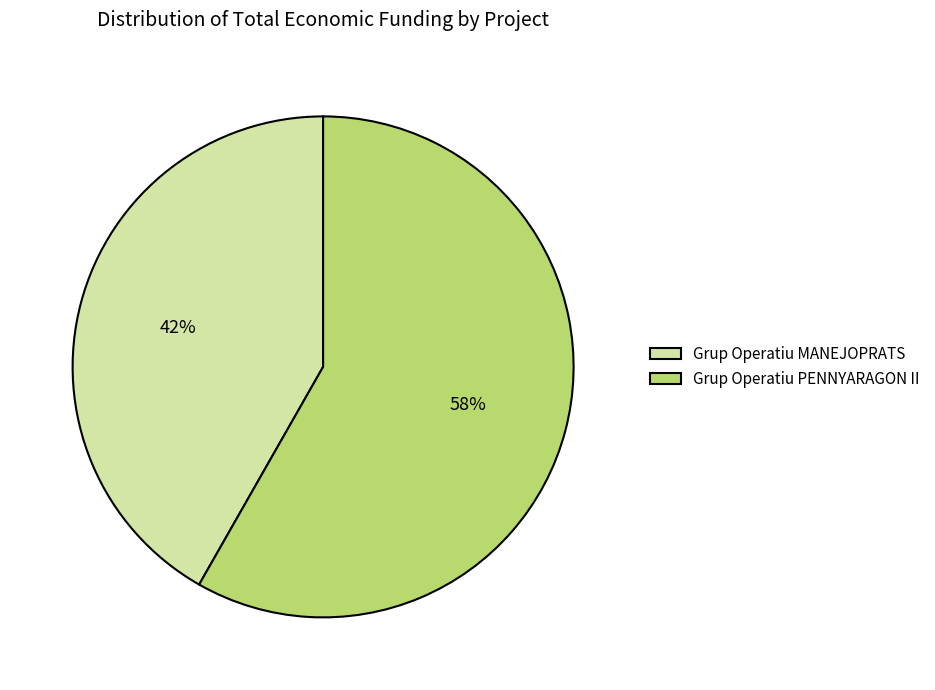

To the nearest percent, what percentage of the pie is Grup Operatiu MANEJOPRATS?

42%